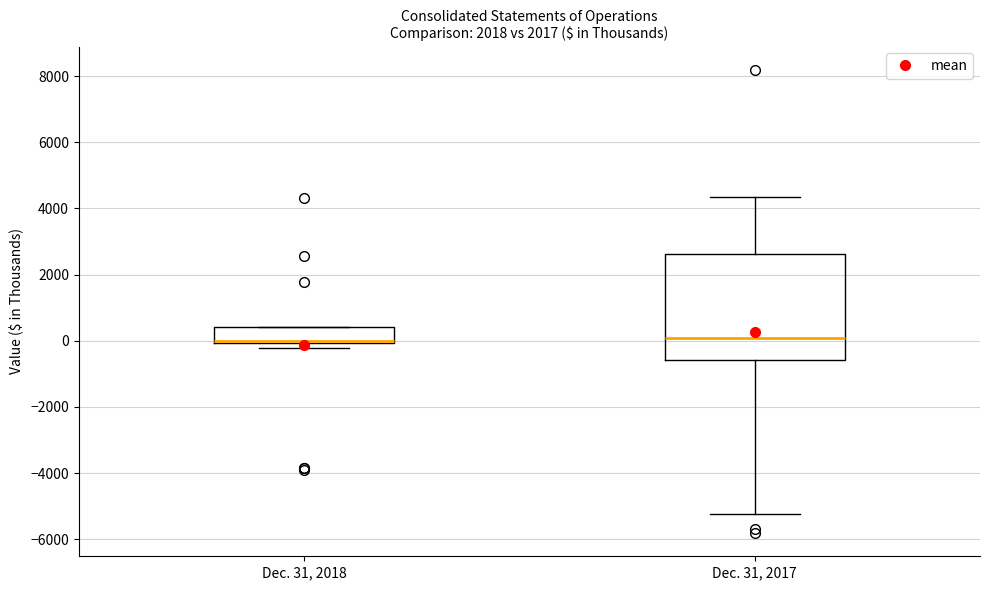

Reading left to right, transcribe this box plot: for each box, give where its median line is, the range the box spans, and where its two whiskers end, as read against the y-axis. The values are not printed on the chart, so give them approximately, as read against the axis.

Dec. 31, 2018: median 0 (drawn on the box's lower edge), box 0 to 400, whiskers -200 to 400
Dec. 31, 2017: median 0, box -600 to 2600, whiskers -5200 to 4400